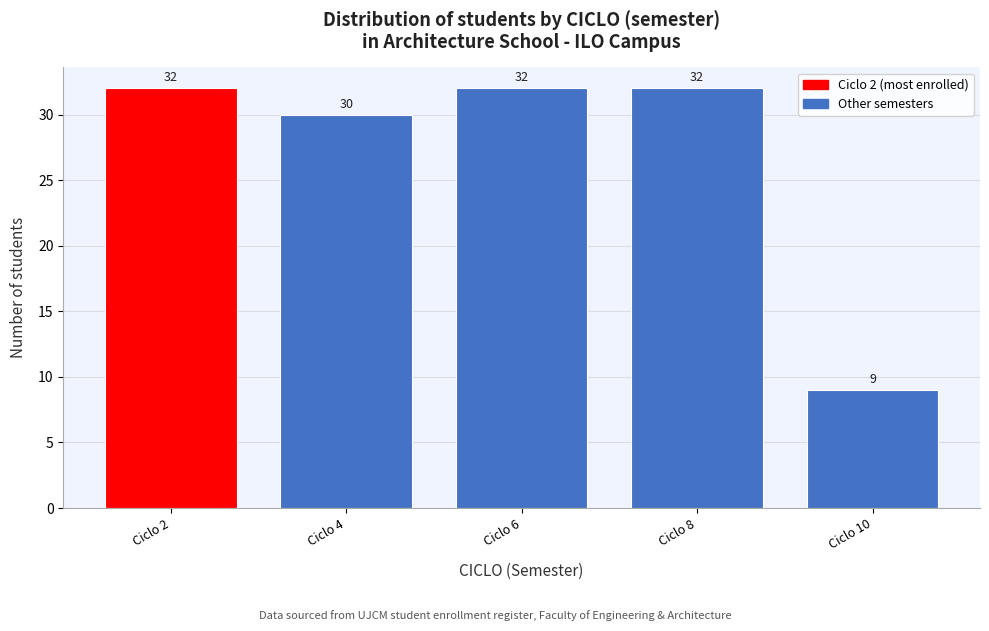

Reading left to right, what are all the values shown in this chart?

32	30	32	32	9